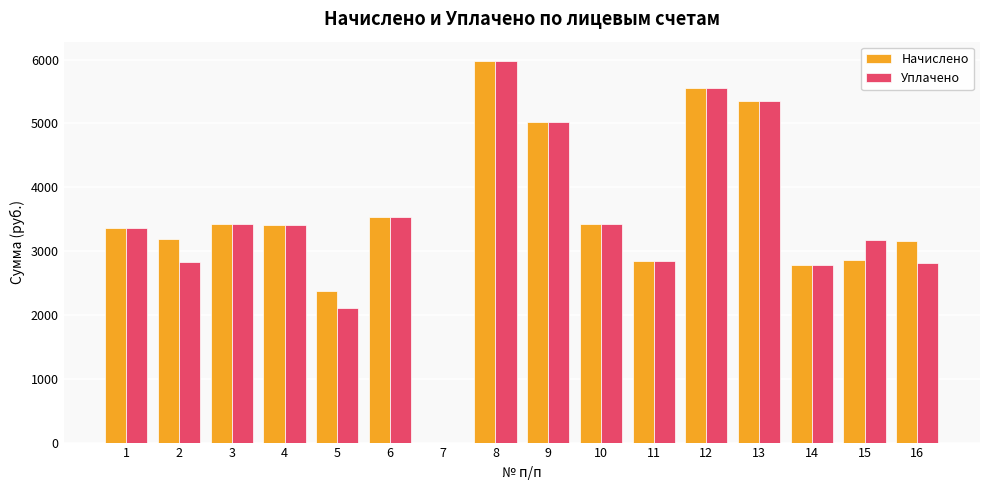

How many distinct data groups are displayed?

2